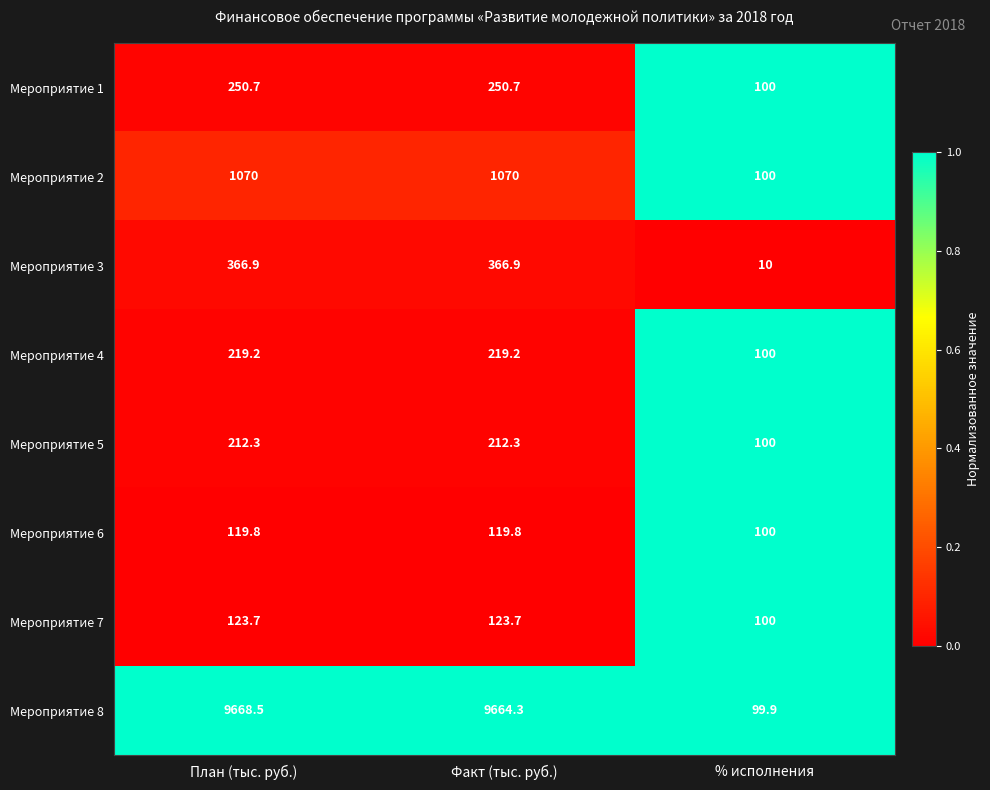

What is the sum of the Мероприятие 6 values at Факт (тыс. руб.) and План (тыс. руб.)?

239.6